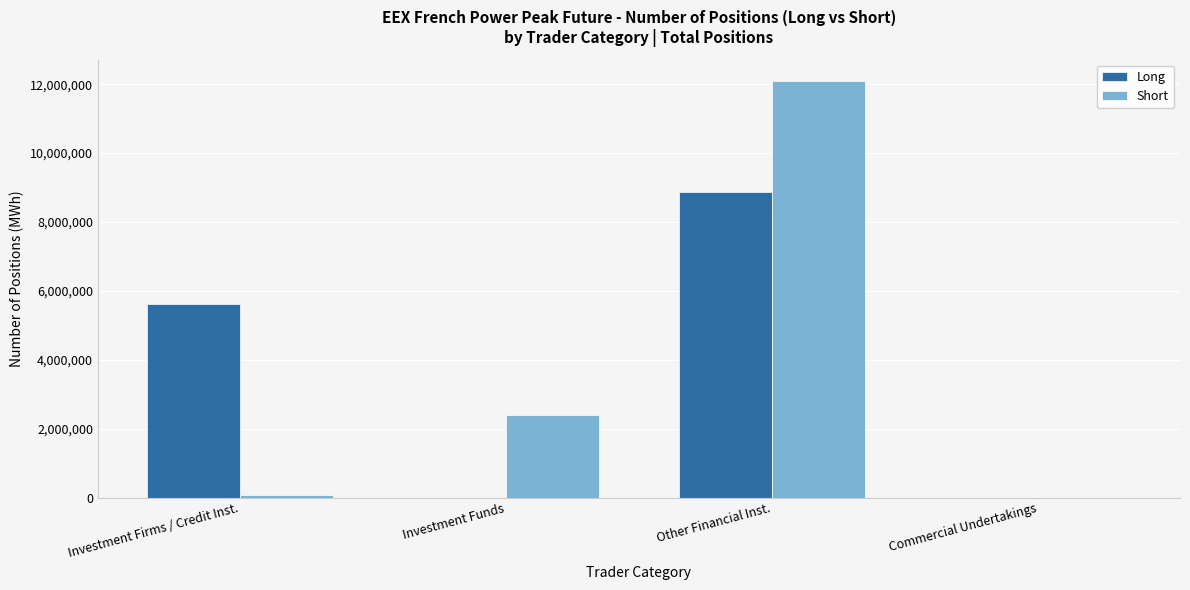

How many series are shown in this chart?

2